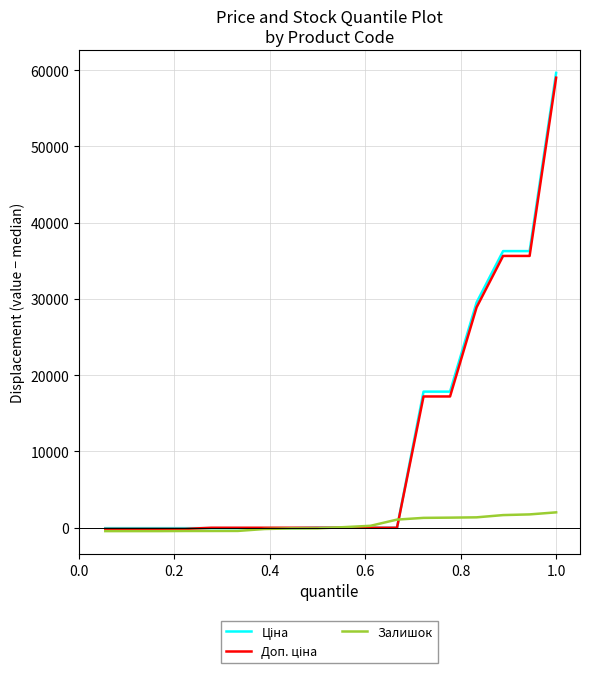

How many lines are shown in the chart?

3